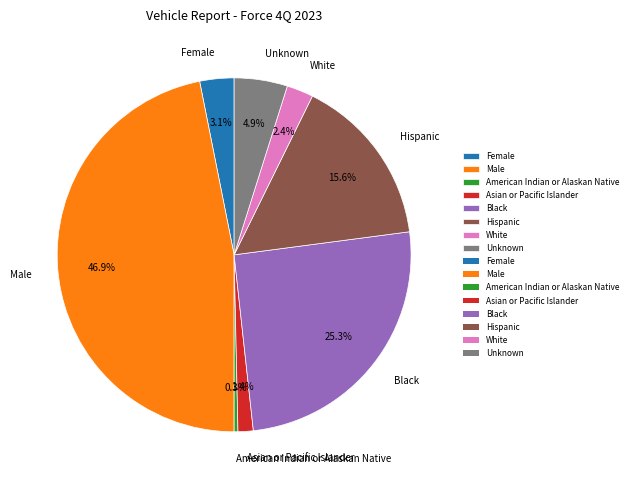

Which category has the biggest portion of the pie?

Male